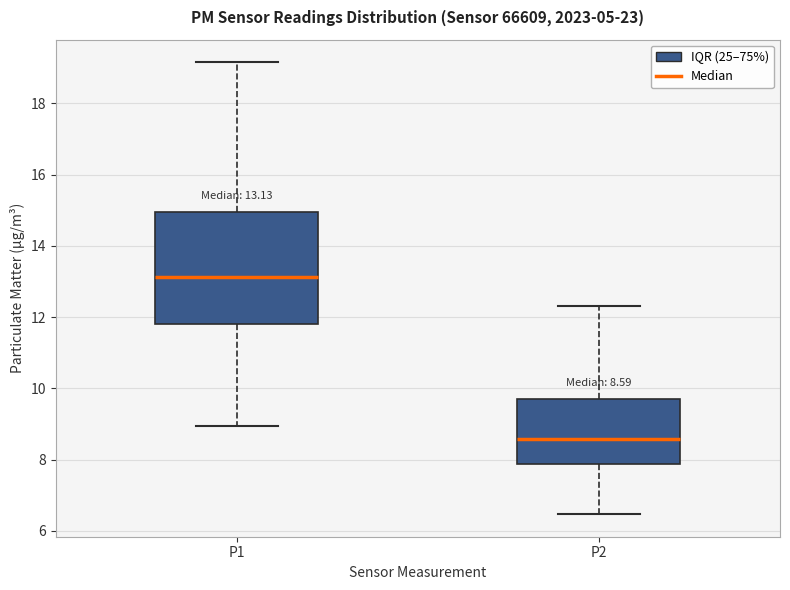

Which box's median line is the highest?

P1